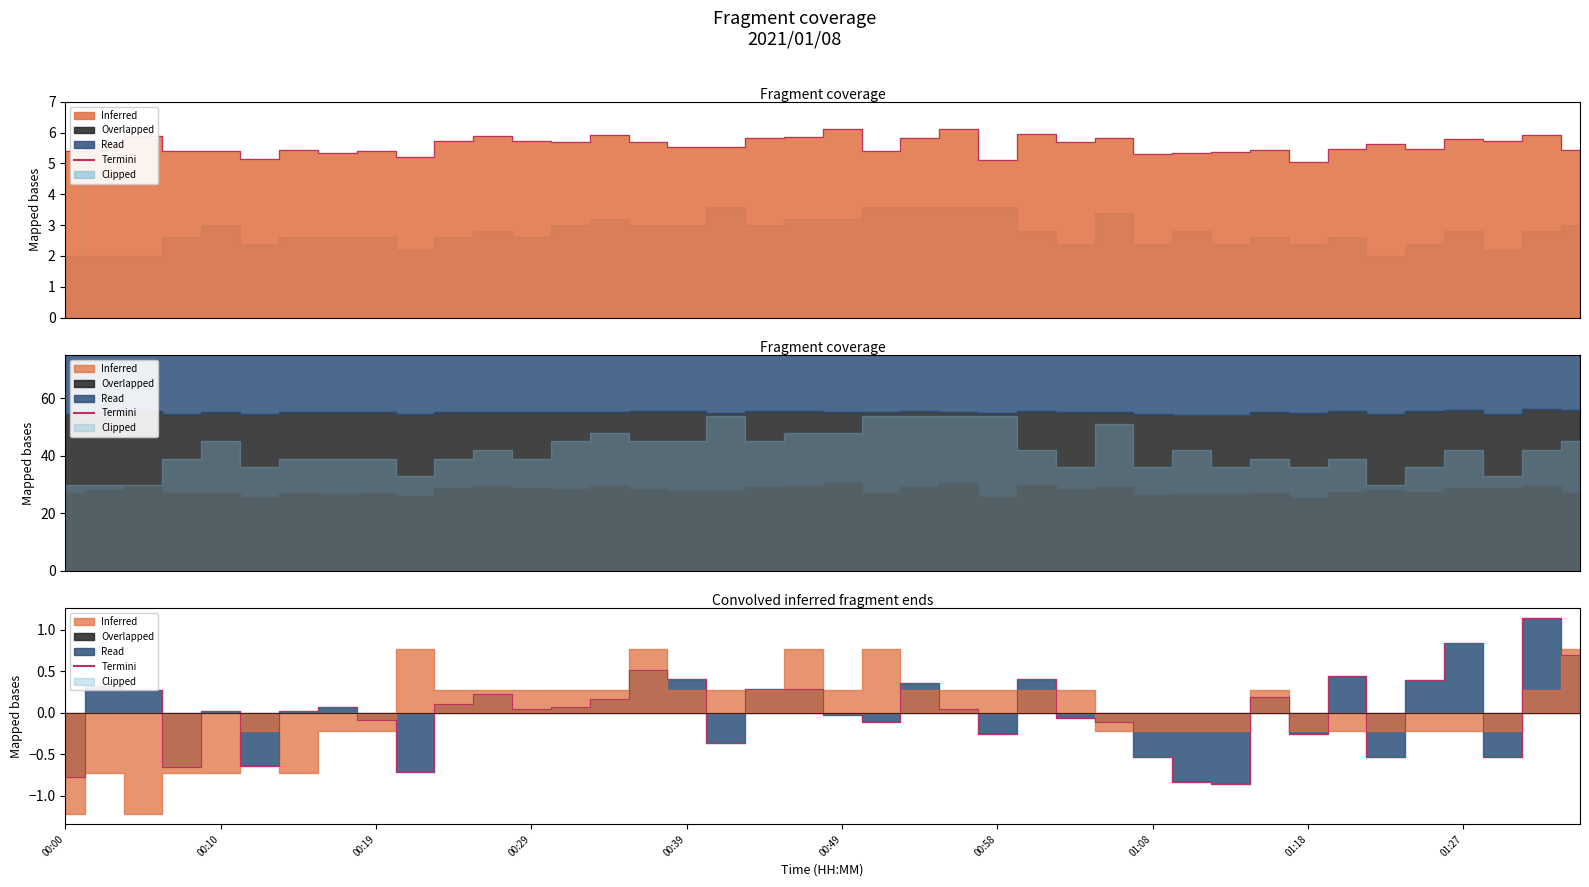

Is it true that the value at 23 is 0.0?

True